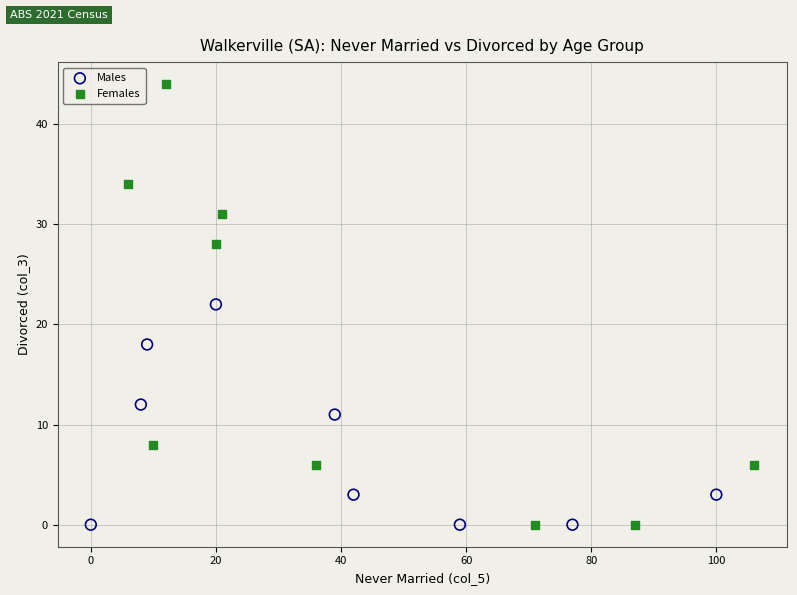

Which series contains the highest Y value?

Females